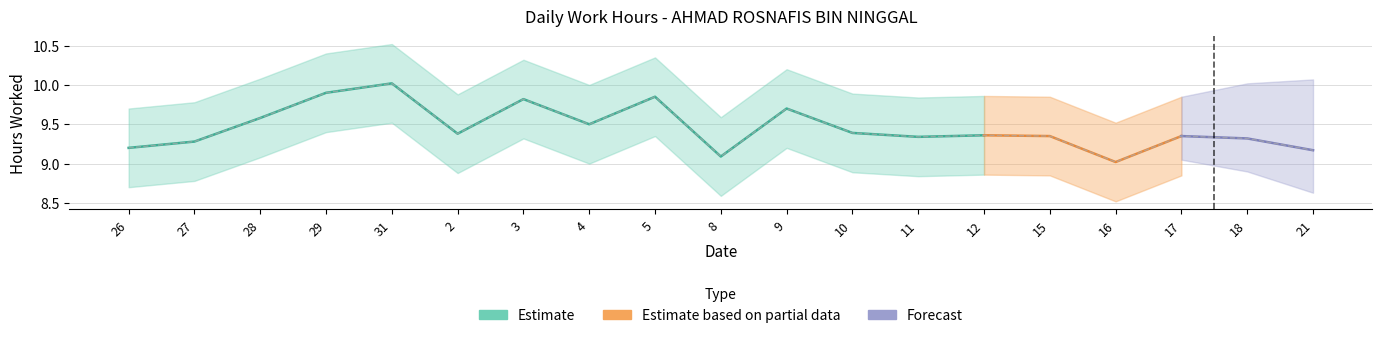

The chart shows a value of 9.8 at 3. True or false?

True